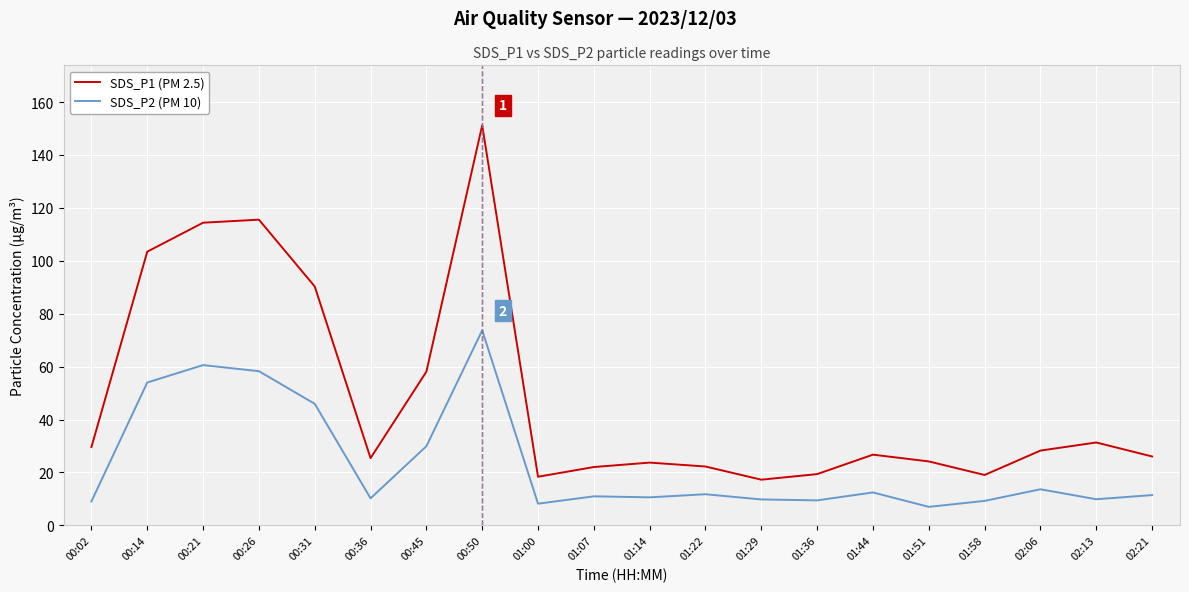

What is the difference between the SDS_P1 (PM 2.5) values at 00:50 and 00:36?

125.8